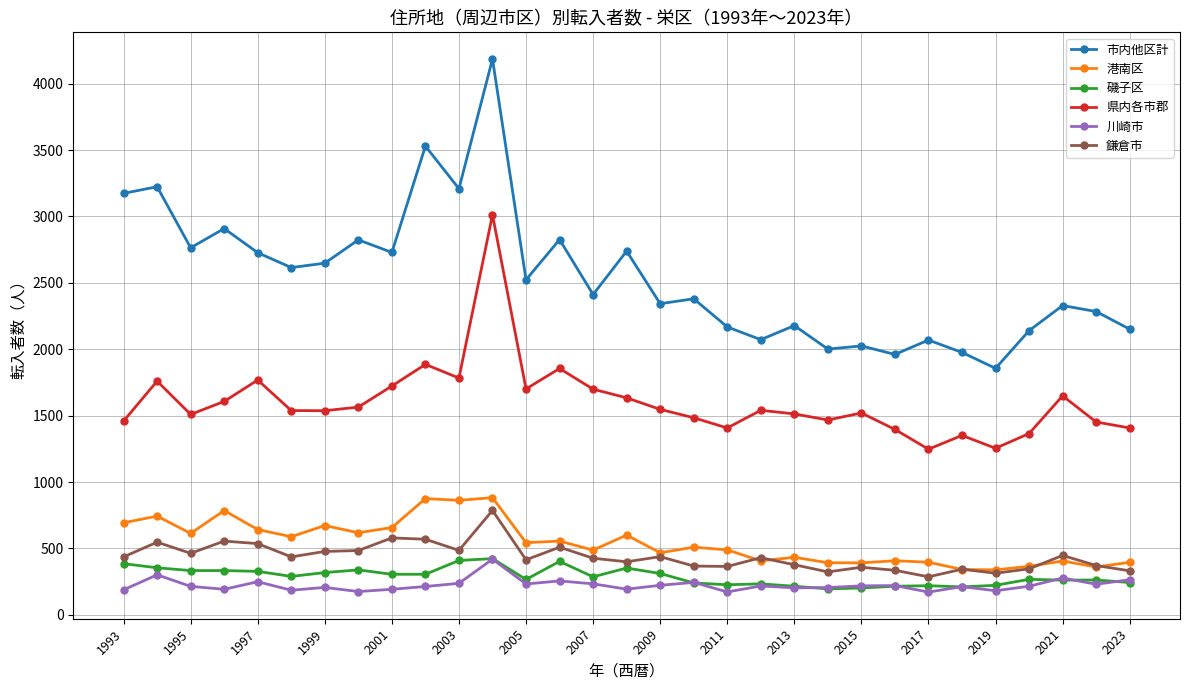

Which series has the widest spread of values?

市内他区計